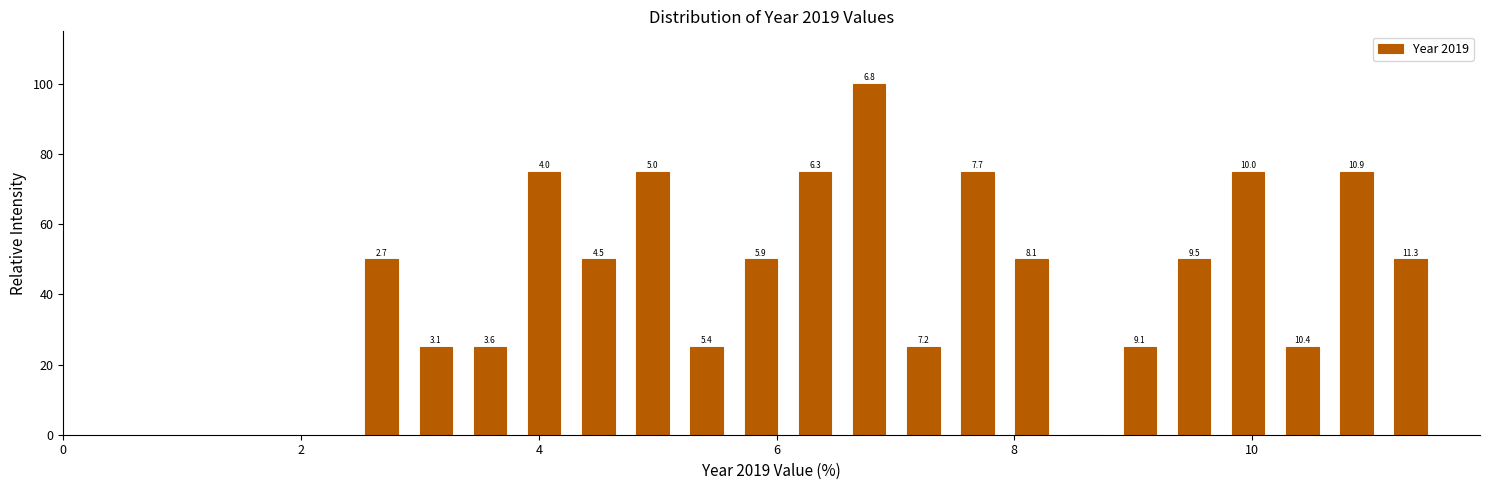

Around what value on the x-axis is the tallest bar? Give the approximate position of its centre, as read against the axis.

6.8